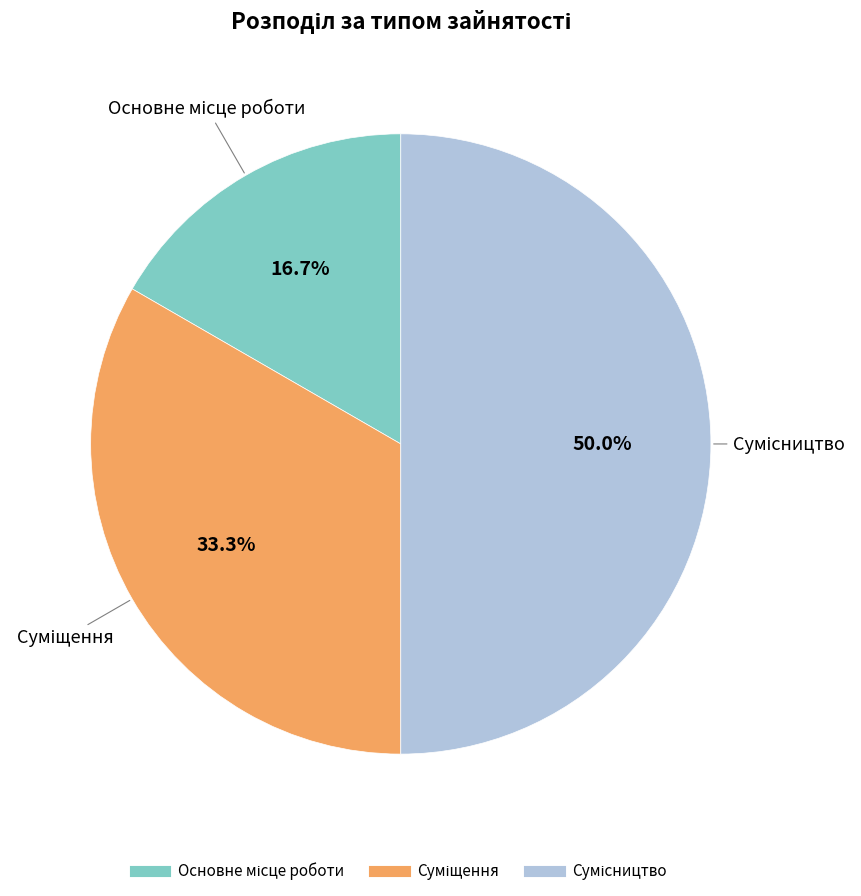

The Суміщення slice represents 33% of the pie. True or false?

True